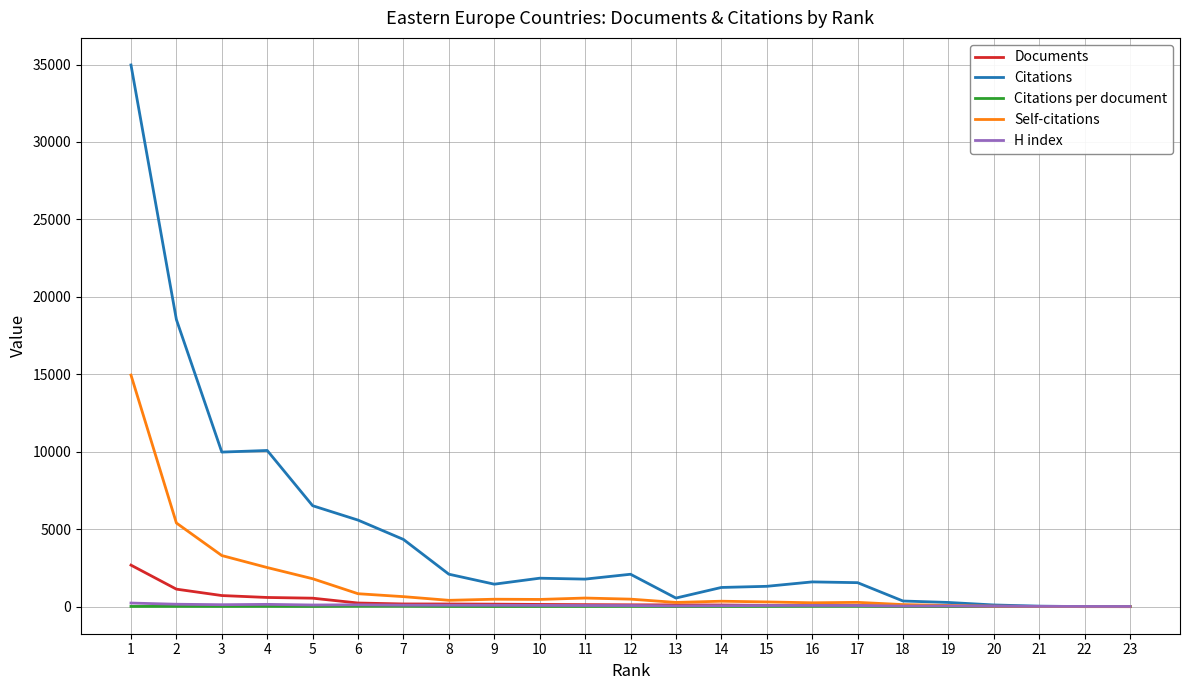

Which series has the largest range (max minus min)?

Citations